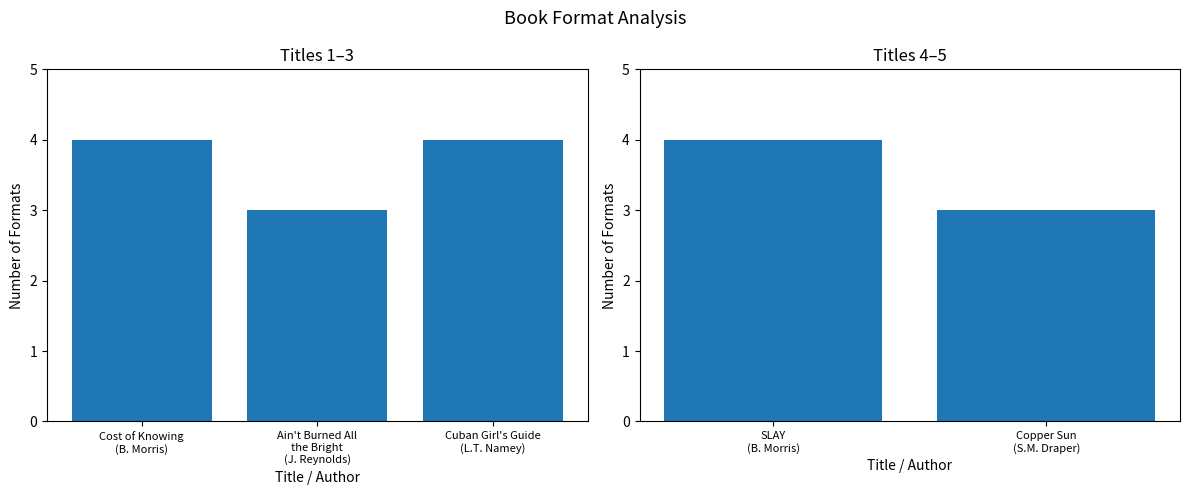

What is the ratio of the value at Copper Sun (S.M. Draper) to the value at SLAY (B. Morris)?

0.8